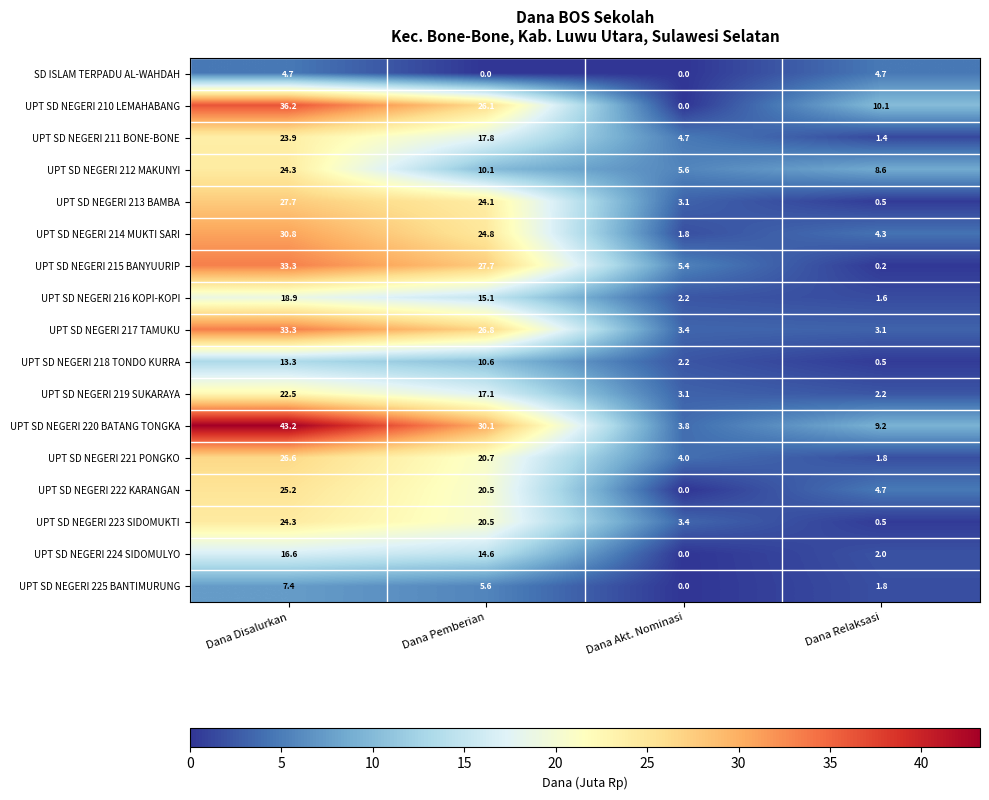

What value does the UPT SD NEGERI 213 BAMBA series have at Dana Disalurkan?

27.7